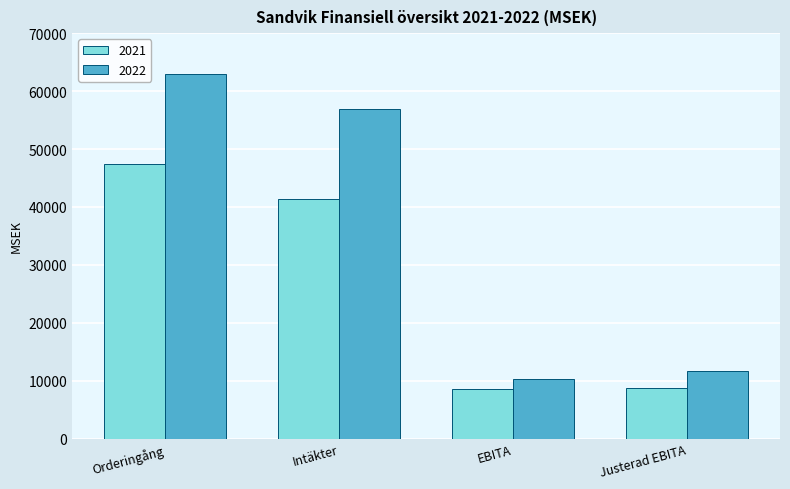

At which label does 2021 first exceed 41409?

Orderingång